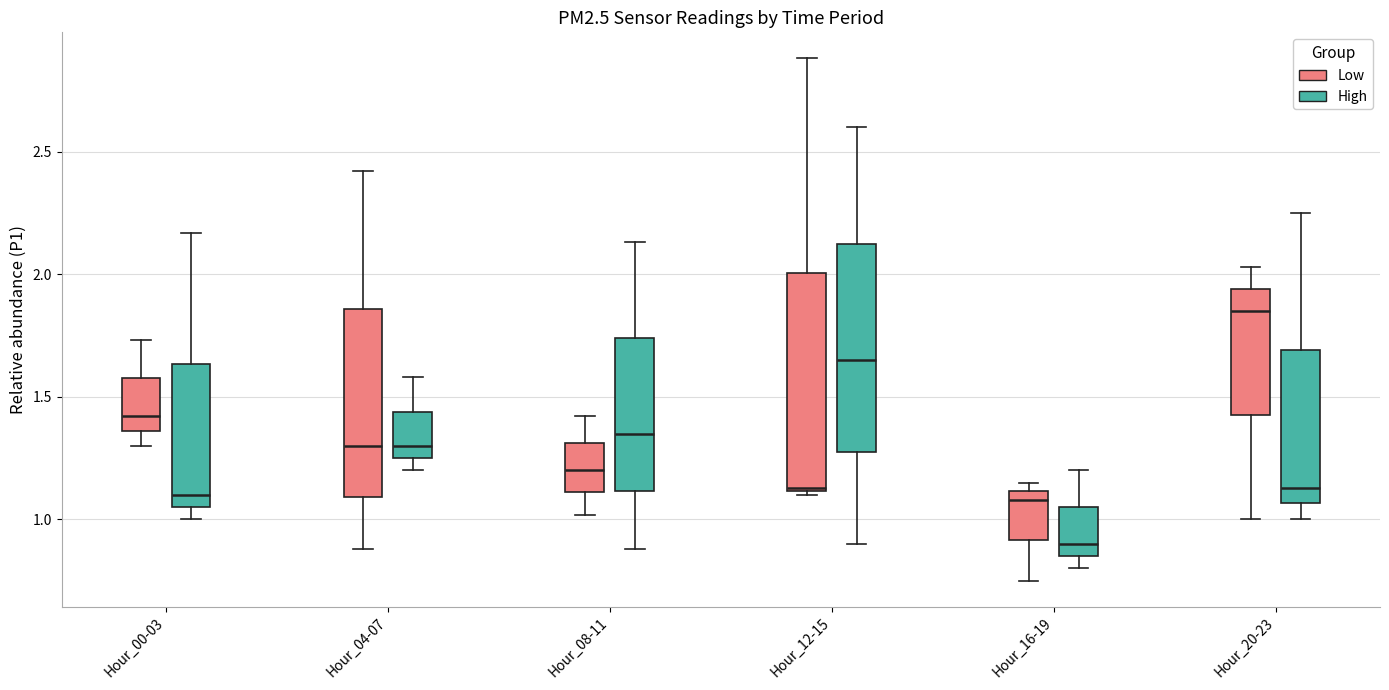

Reading left to right, read every box against the y-axis: the position of its median line, the range the box covers, and the ends of its whiskers. The values are not printed on the chart, so give them approximately, as read against the axis.

Hour_00-03 (Low): median 1.40, box 1.35 to 1.60, whiskers 1.30 to 1.75
Hour_00-03 (High): median 1.10, box 1.05 to 1.65, whiskers 1.00 to 2.15
Hour_04-07 (Low): median 1.30, box 1.10 to 1.85, whiskers 0.90 to 2.40
Hour_04-07 (High): median 1.30, box 1.25 to 1.45, whiskers 1.20 to 1.60
Hour_08-11 (Low): median 1.20, box 1.10 to 1.30, whiskers 1.00 to 1.40
Hour_08-11 (High): median 1.35, box 1.10 to 1.75, whiskers 0.90 to 2.15
Hour_12-15 (Low): median 1.15, box 1.10 to 2.00, whiskers 1.10 to 2.90
Hour_12-15 (High): median 1.65, box 1.30 to 2.15, whiskers 0.90 to 2.60
Hour_16-19 (Low): median 1.10 (just below the box's upper edge), box 0.90 to 1.10, whiskers 0.75 to 1.15
Hour_16-19 (High): median 0.90, box 0.85 to 1.05, whiskers 0.80 to 1.20
Hour_20-23 (Low): median 1.85, box 1.45 to 1.95, whiskers 1.00 to 2.05
Hour_20-23 (High): median 1.15, box 1.05 to 1.70, whiskers 1.00 to 2.25